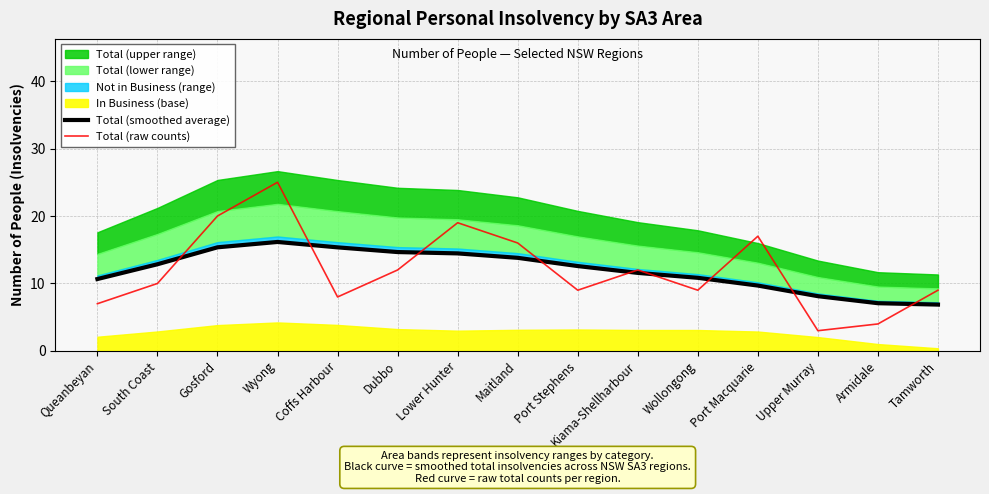

Does the chart display data point markers on the line(s)?

No